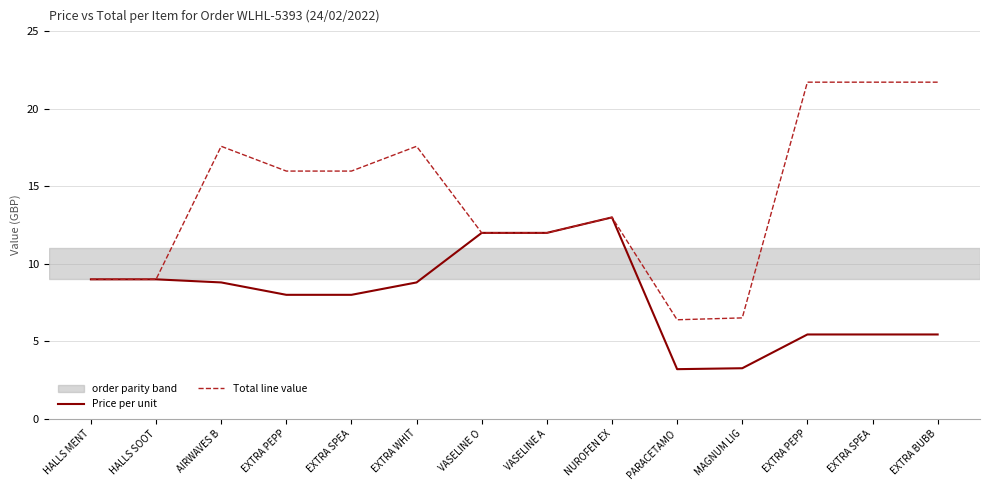

Is this an area chart (filled region under the line)?

No